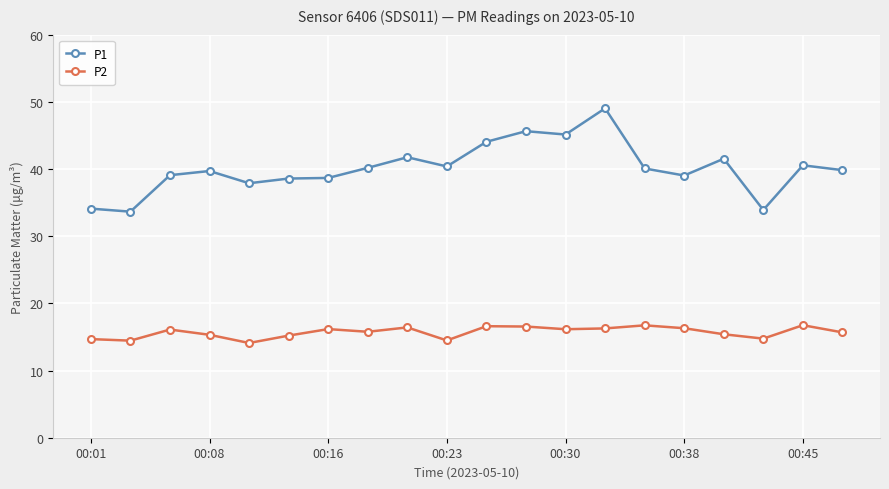

Which series has the largest total across all categories?

P1